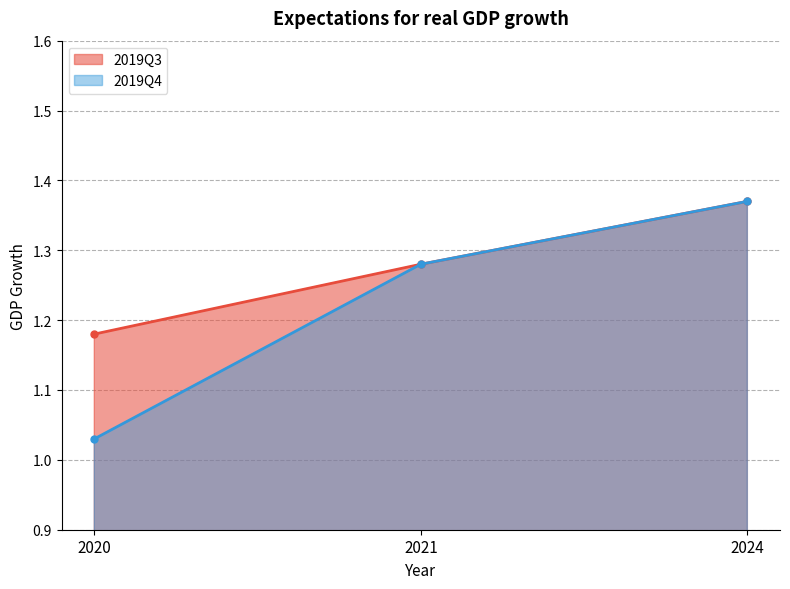

Rank the series at 2024 from lowest to highest value.

2019Q3, 2019Q4